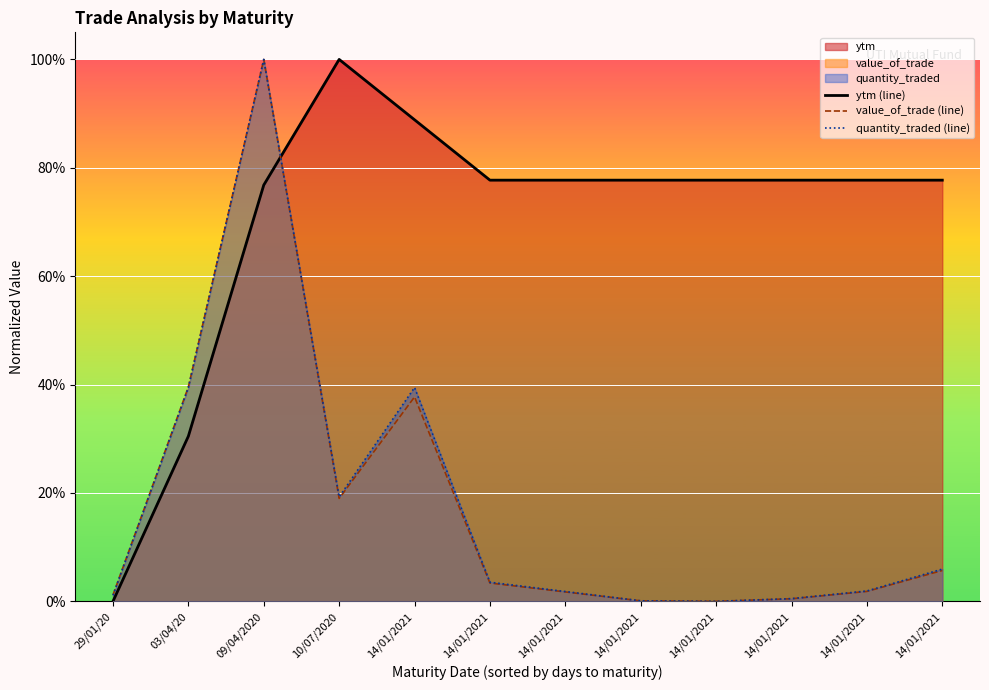

How many positive values does the value_of_trade (line) series have?

11